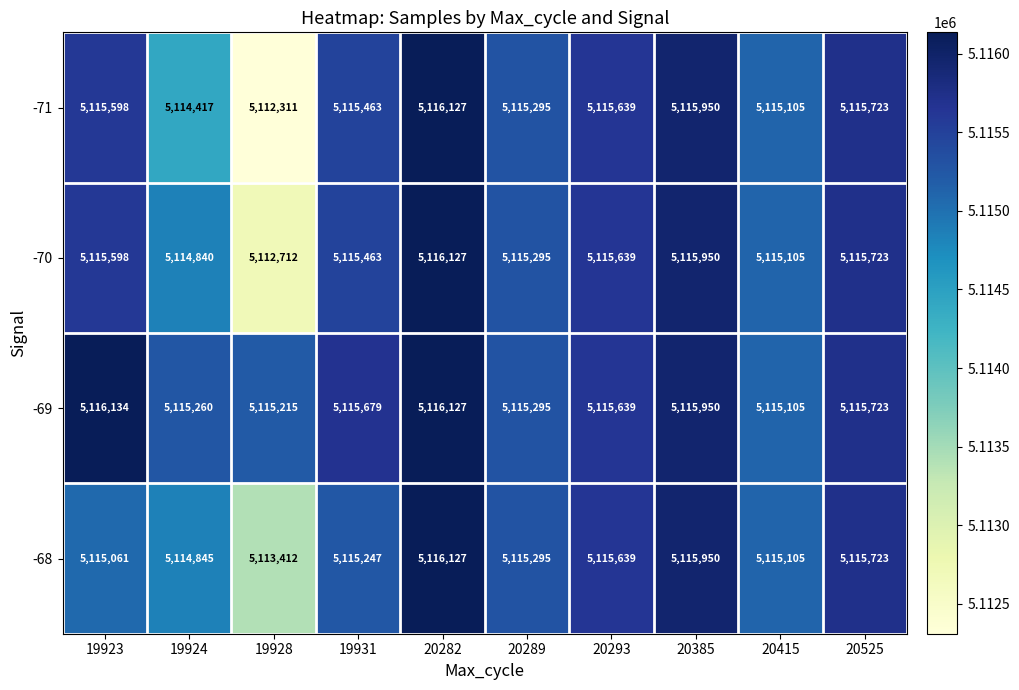

At how many categories does at least one series exceed 5113794?

10